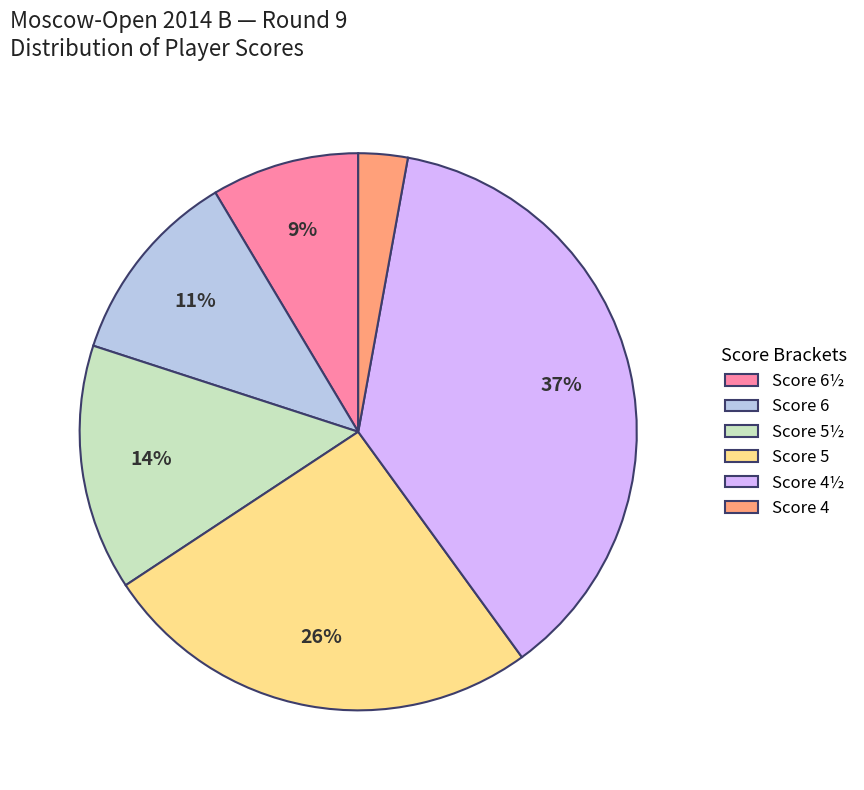

How many slices are in this pie chart?

6